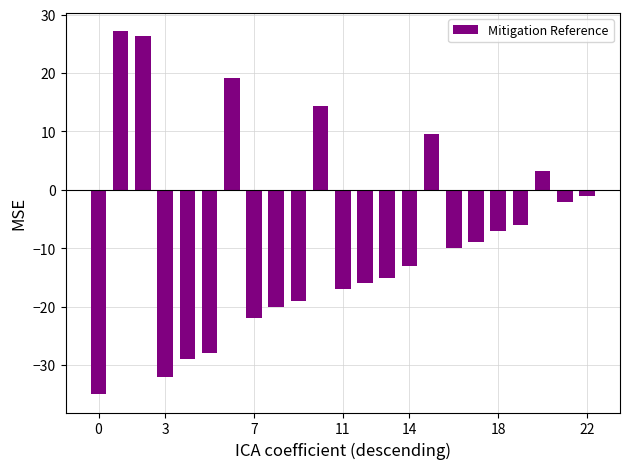

What is the smallest value displayed?

-35.0